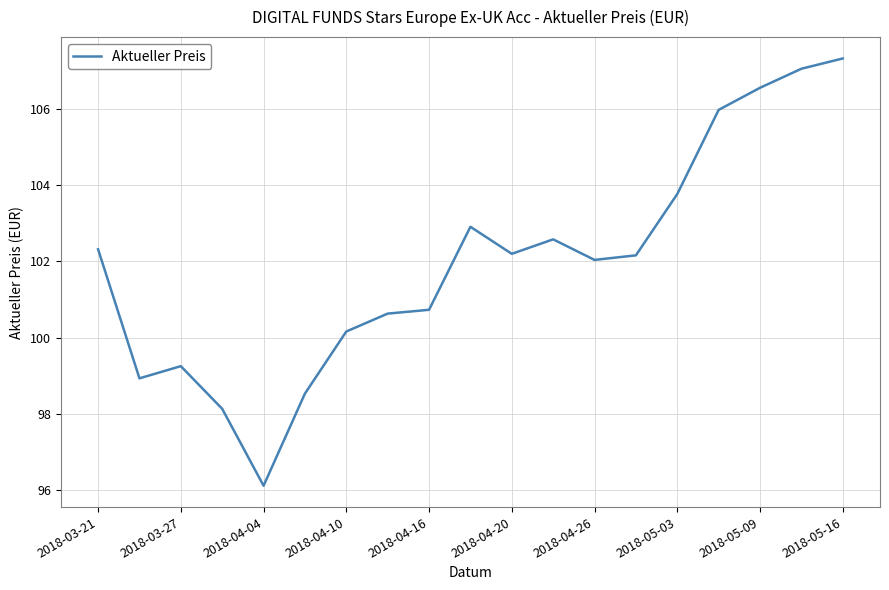

What is the maximum value shown in the chart?

107.3